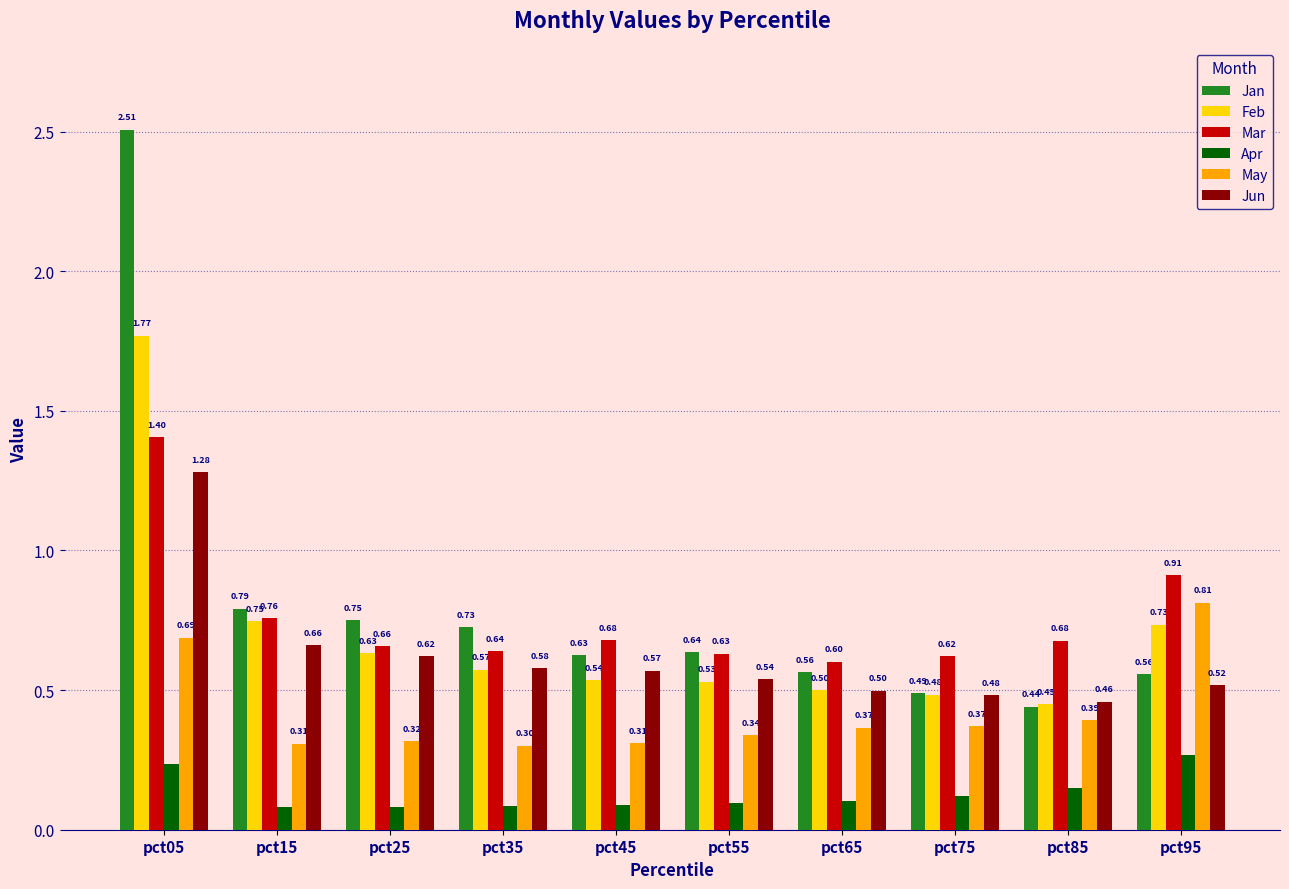

Which series has the largest range (max minus min)?

Jan